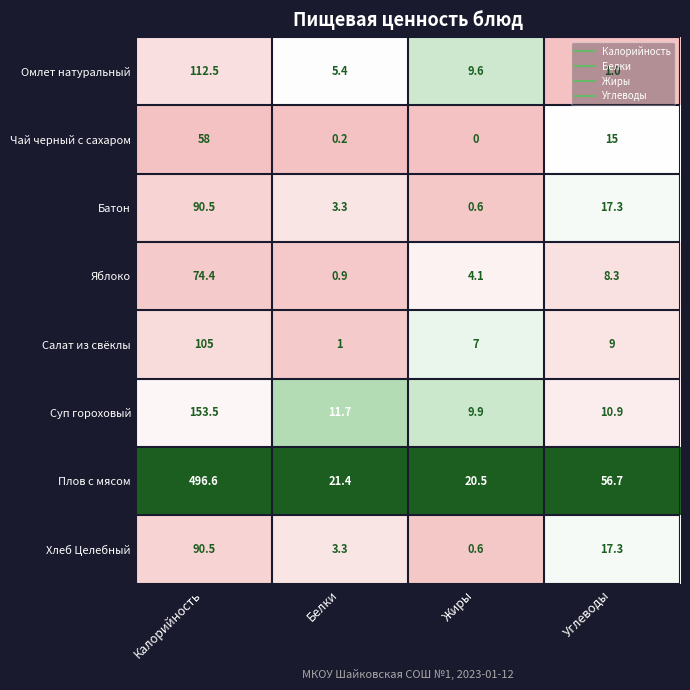

Which category has the lowest value in the Батон series?

Жиры